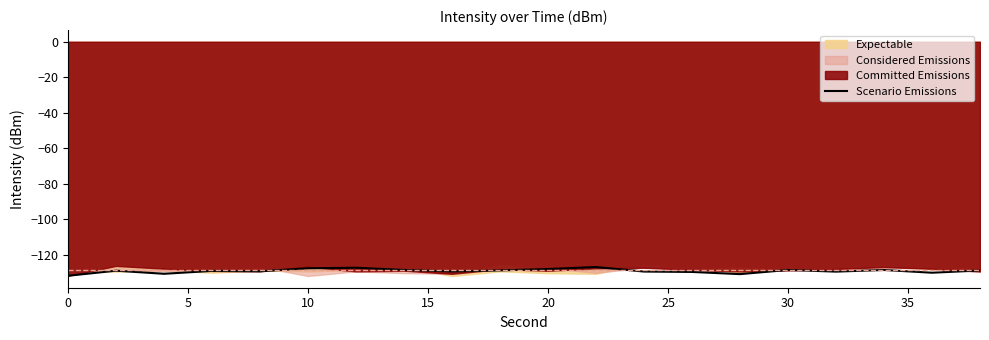

Is it true that Scenario Emissions equals -127.6 at 10?

True